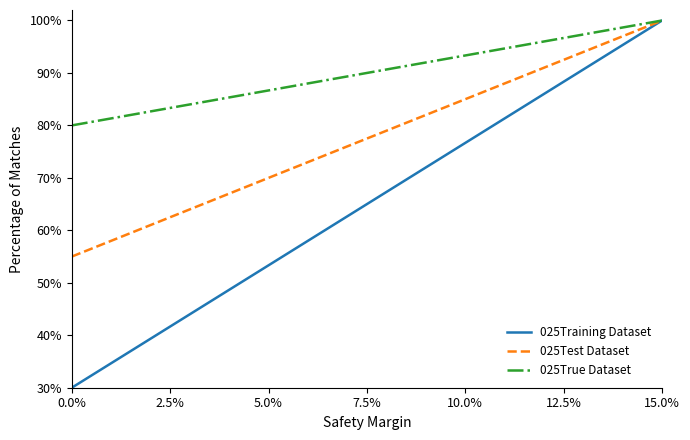

What is the maximum value for 025True Dataset?

100.0